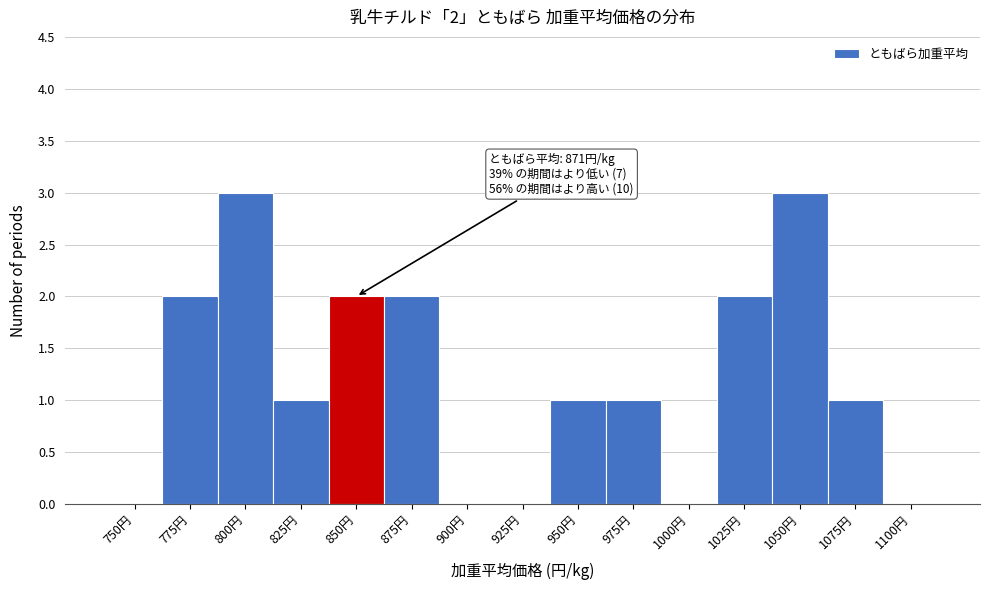

Reading left to right, list all the values displayed in this chart.

750円=0	775円=2	800円=3	825円=1	850円=2	875円=2	900円=0	925円=0	950円=1	975円=1	1000円=0	1025円=2	1050円=3	1075円=1	1100円=0